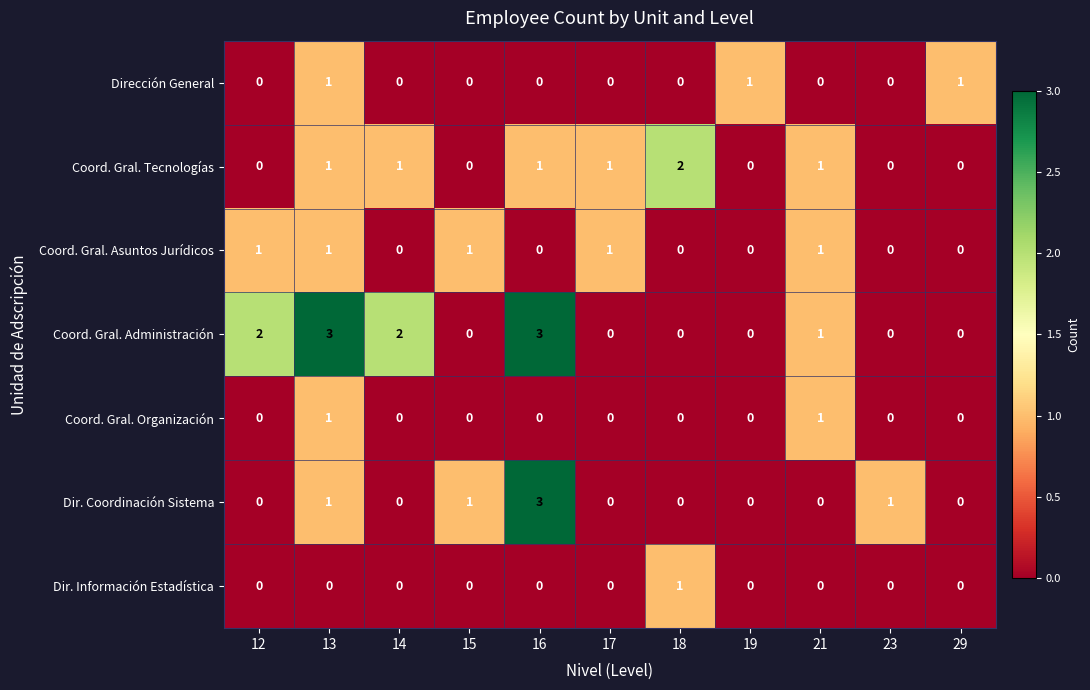

How many values in Dir. Coordinación Sistema are above zero?

4